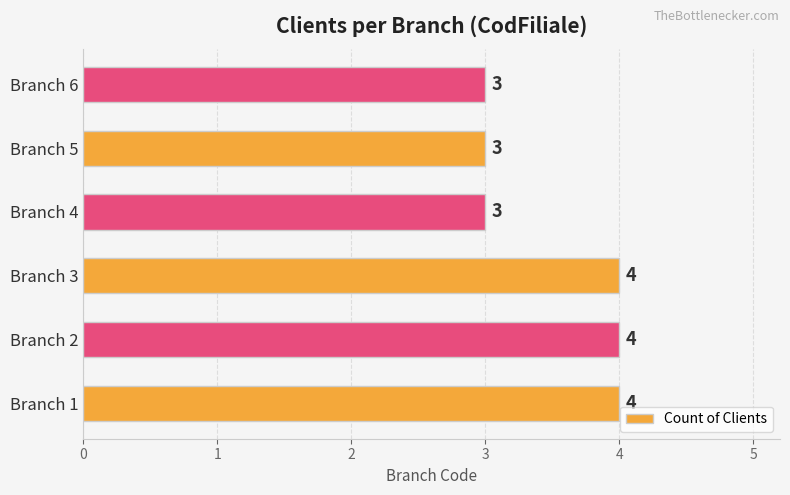

The value at Branch 3 is 2. True or false?

False